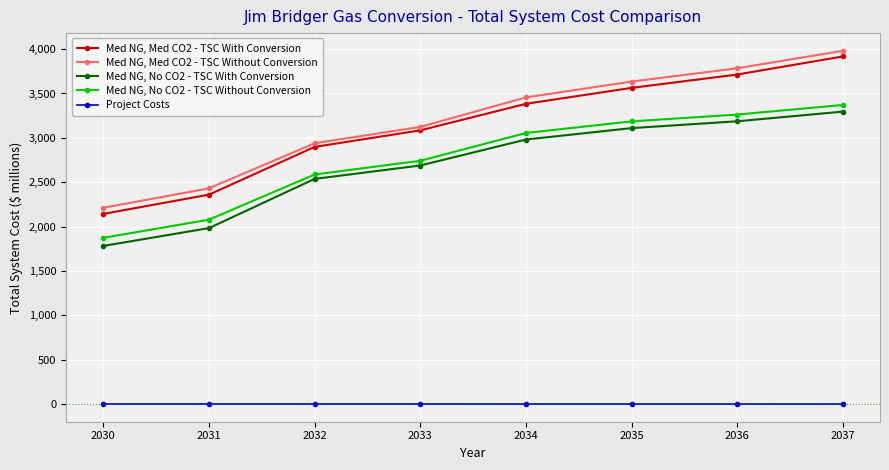

Is the value of Med NG, Med CO2 - TSC With Conversion at 2033 greater than the value of Med NG, No CO2 - TSC Without Conversion at 2031?

Yes